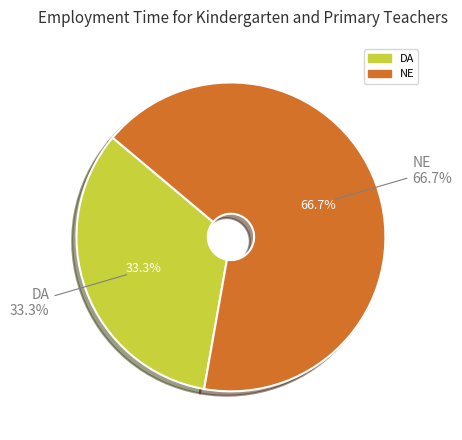

Rank the categories by value from lowest to highest.

DA, NE